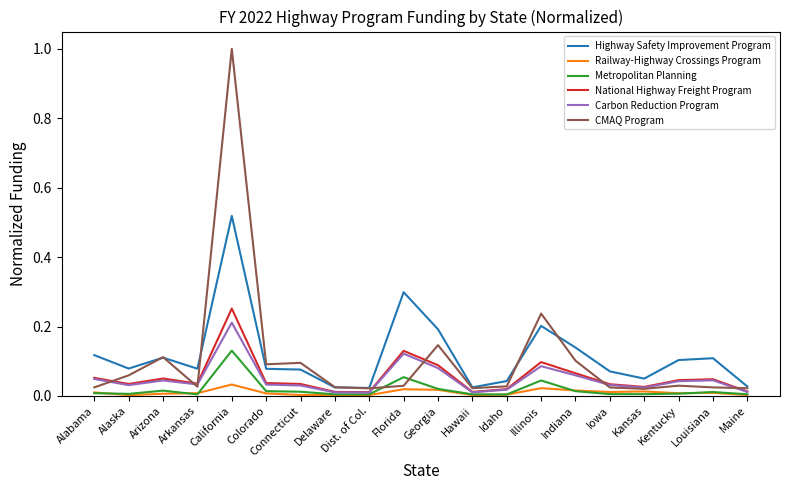

What are all the series names shown in the legend?

Highway Safety Improvement Program, Railway-Highway Crossings Program, Metropolitan Planning, National Highway Freight Program, Carbon Reduction Program, CMAQ Program